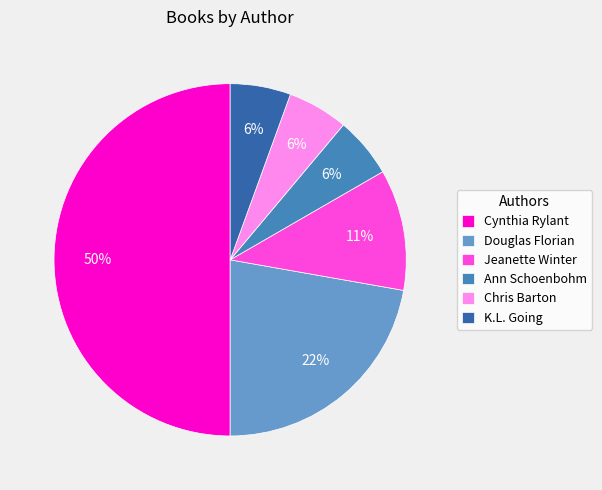

How many segments does this pie chart have?

6